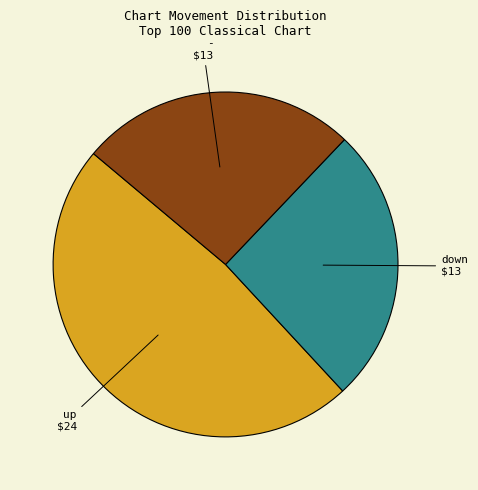

Does any single category account for the majority?

No